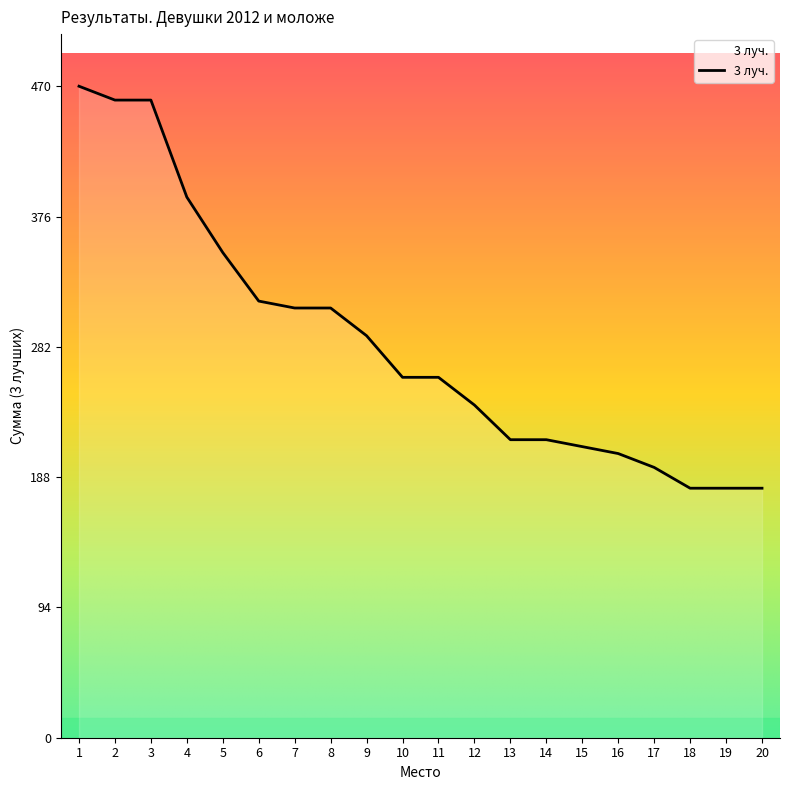

The chart shows a value of 164 at 1. True or false?

False